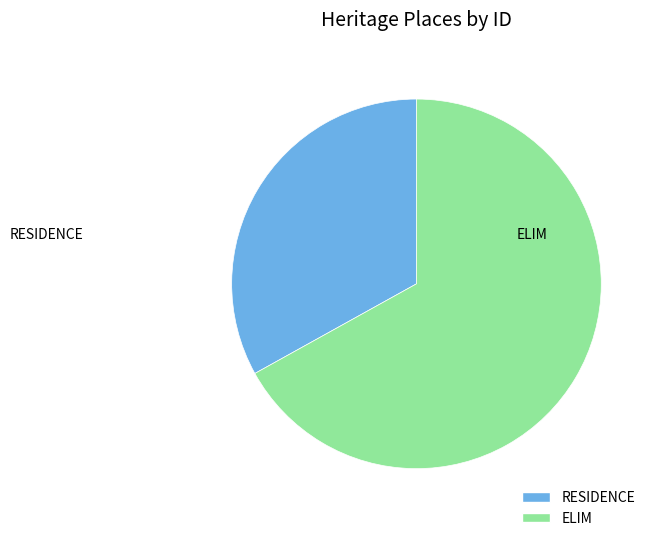

Combined, do RESIDENCE and ELIM account for over 50%?

Yes